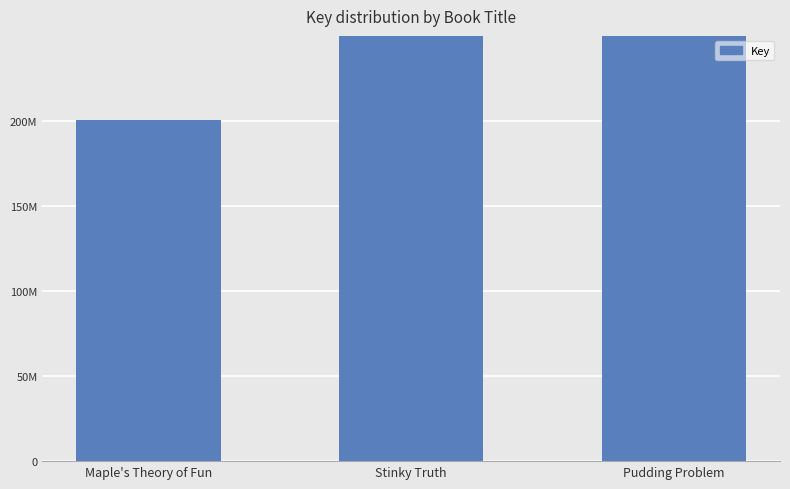

Between Stinky Truth and Maple's Theory of Fun, which is larger?

Stinky Truth